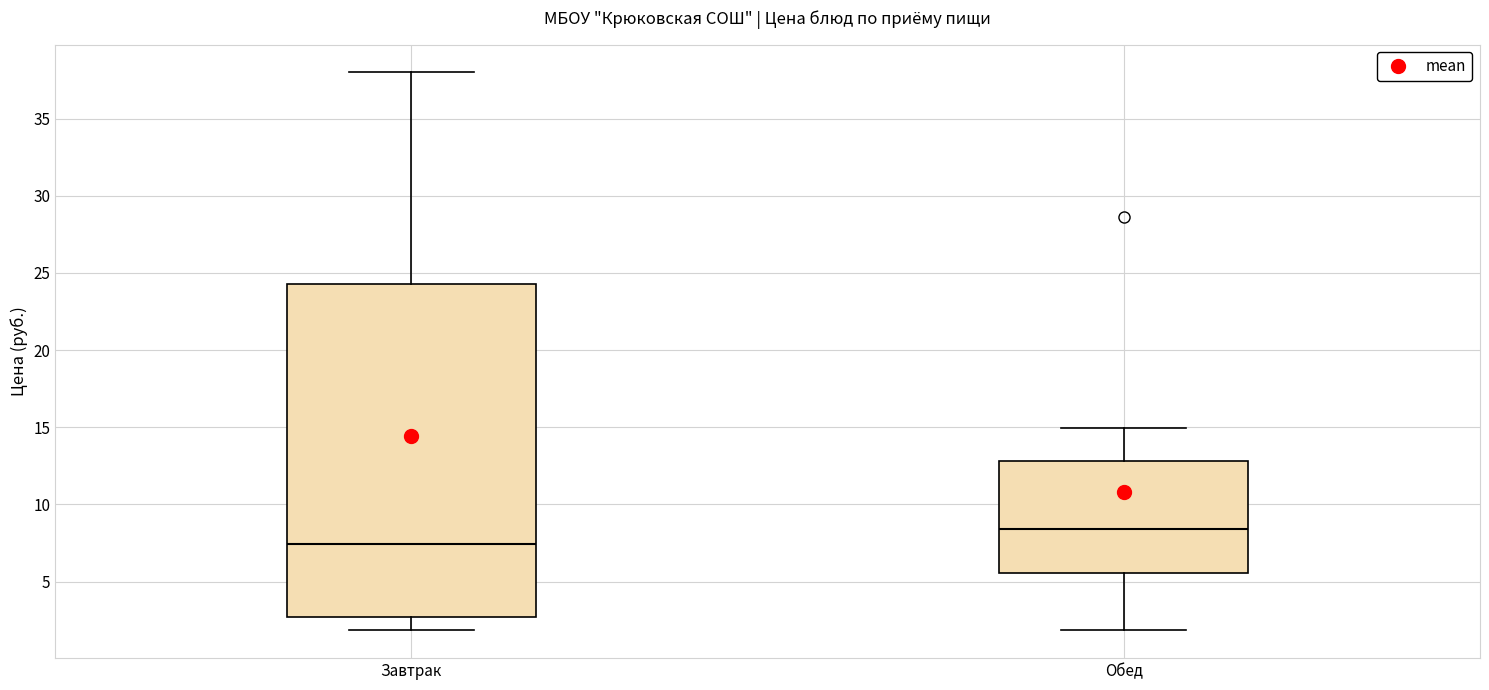

Reading left to right, read every box against the y-axis: the position of its median line, the range the box covers, and the ends of its whiskers. The values are not printed on the chart, so give them approximately, as read against the axis.

Завтрак: median 7.5, box 2.5 to 24.5, whiskers 2.0 to 38.0
Обед: median 8.5, box 5.5 to 13.0, whiskers 2.0 to 15.0